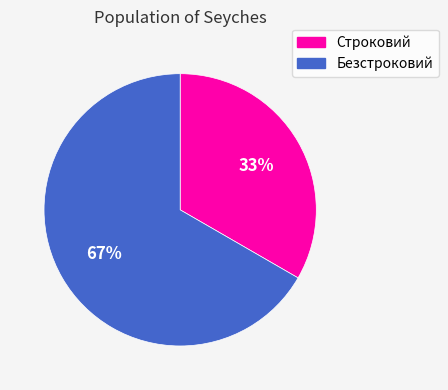

Combined, do Строковий and Безстроковий account for over 50%?

Yes